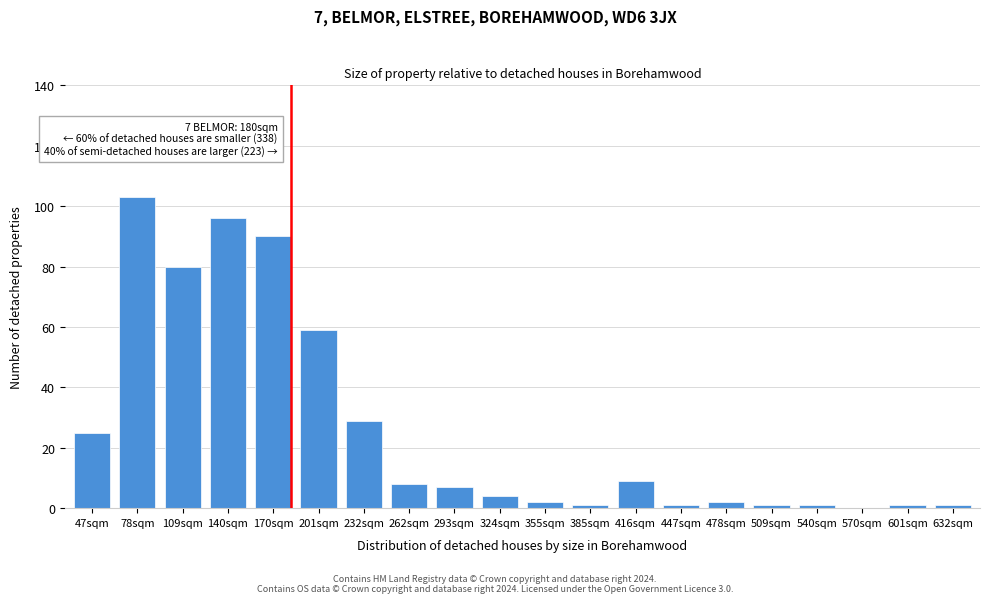

Reading left to right, transcribe all the data shown in this chart.

47sqm=25	78sqm=103	109sqm=80	140sqm=96	170sqm=90	201sqm=59	232sqm=29	262sqm=8	293sqm=7	324sqm=4	355sqm=2	385sqm=1	416sqm=9	447sqm=1	478sqm=2	509sqm=1	540sqm=1	570sqm=0	601sqm=1	632sqm=1